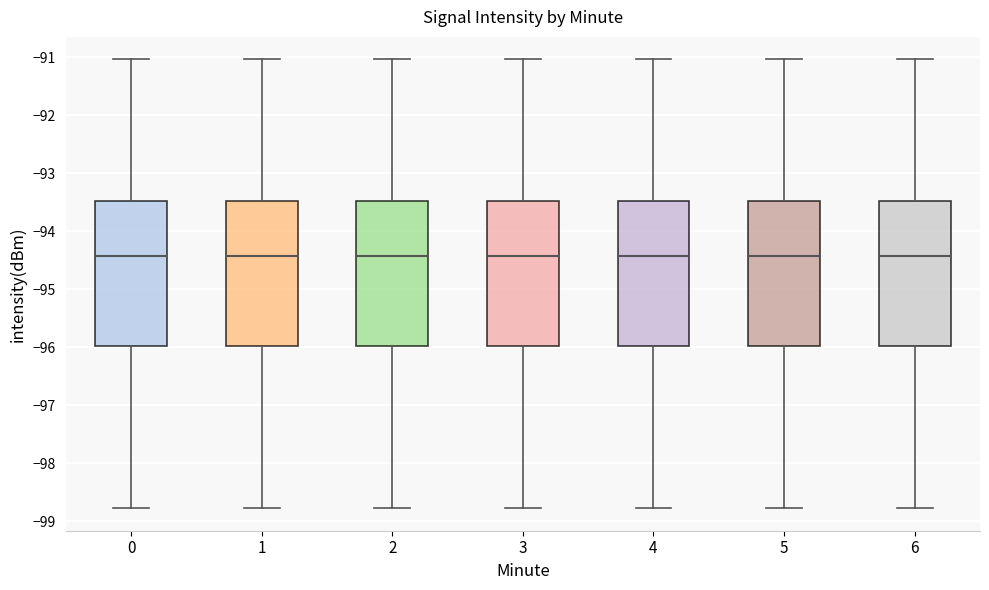

Reading left to right, transcribe this box plot: for each box, give where its median line is, the range the box spans, and where its two whiskers end, as read against the y-axis. The values are not printed on the chart, so give them approximately, as read against the axis.

0: median -94.4, box -96.0 to -93.5, whiskers -98.8 to -91.0
1: median -94.4, box -96.0 to -93.5, whiskers -98.8 to -91.0
2: median -94.4, box -96.0 to -93.5, whiskers -98.8 to -91.0
3: median -94.4, box -96.0 to -93.5, whiskers -98.8 to -91.0
4: median -94.4, box -96.0 to -93.5, whiskers -98.8 to -91.0
5: median -94.4, box -96.0 to -93.5, whiskers -98.8 to -91.0
6: median -94.4, box -96.0 to -93.5, whiskers -98.8 to -91.0